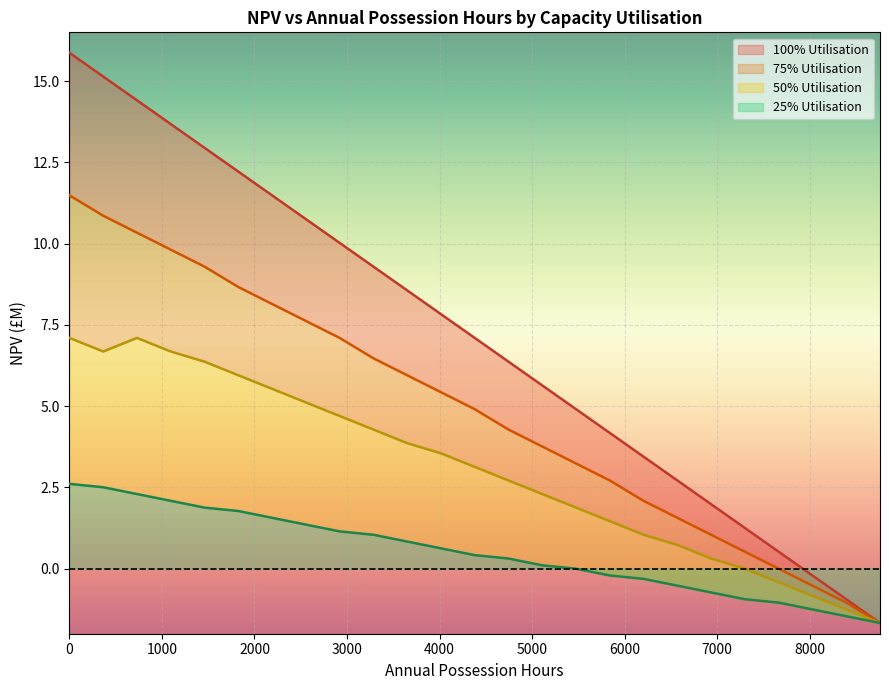

What is the difference between the values at 7 and 0?

5.1